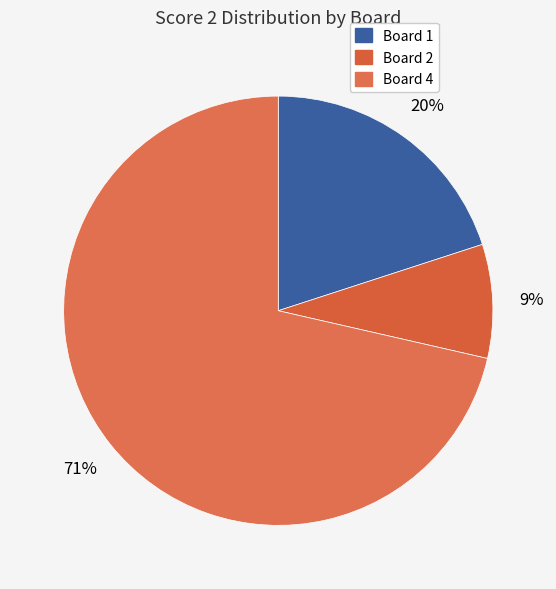

How many segments does this pie chart have?

3